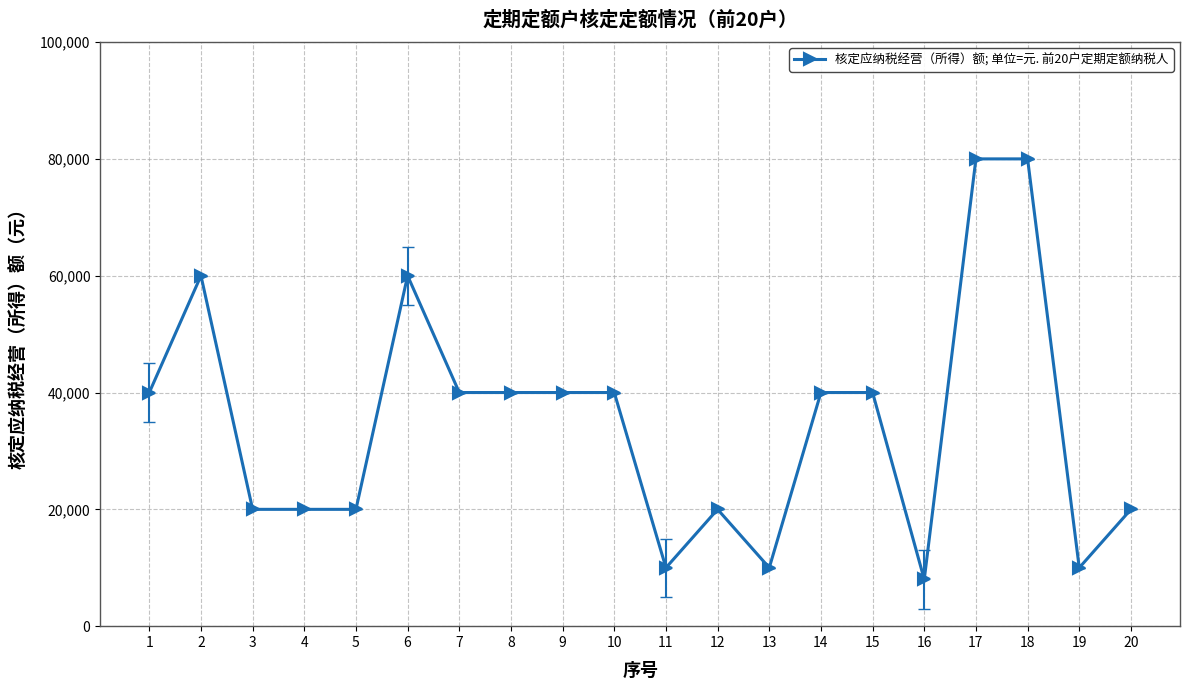

How many distinct data groups are displayed?

1